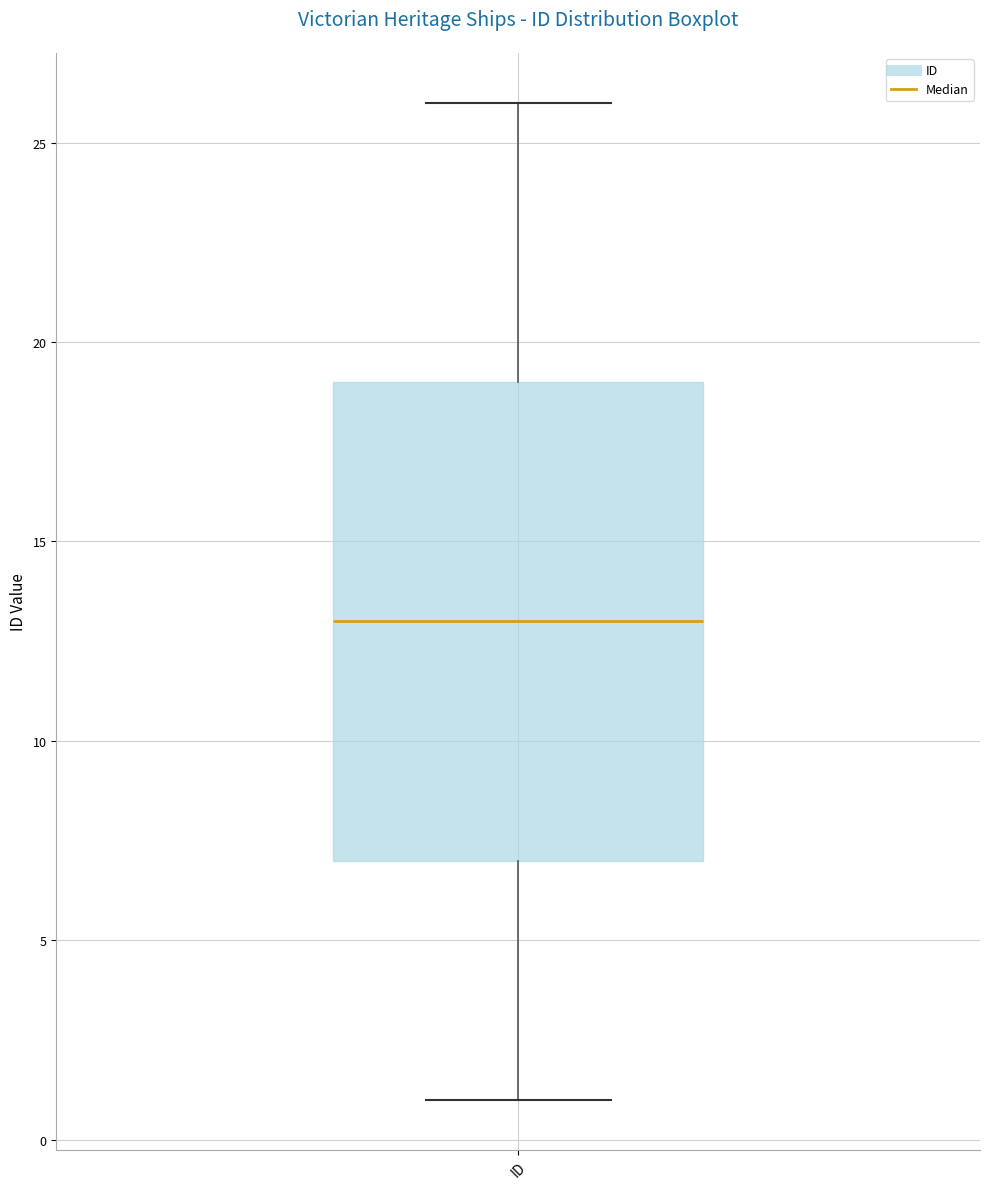

Where is the lower edge of the box for ID on the y-axis? The values are not printed on the chart, so give them approximately, as read against the axis.

7